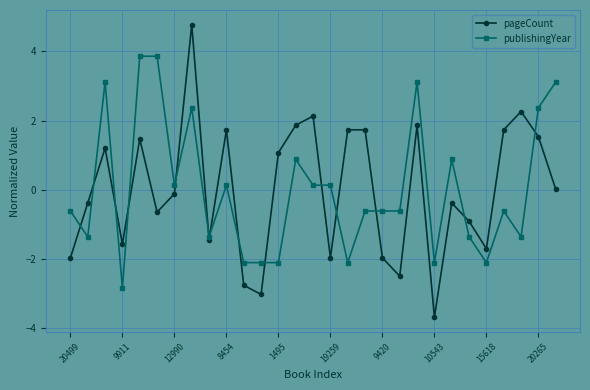

Which series has the widest spread of values?

pageCount